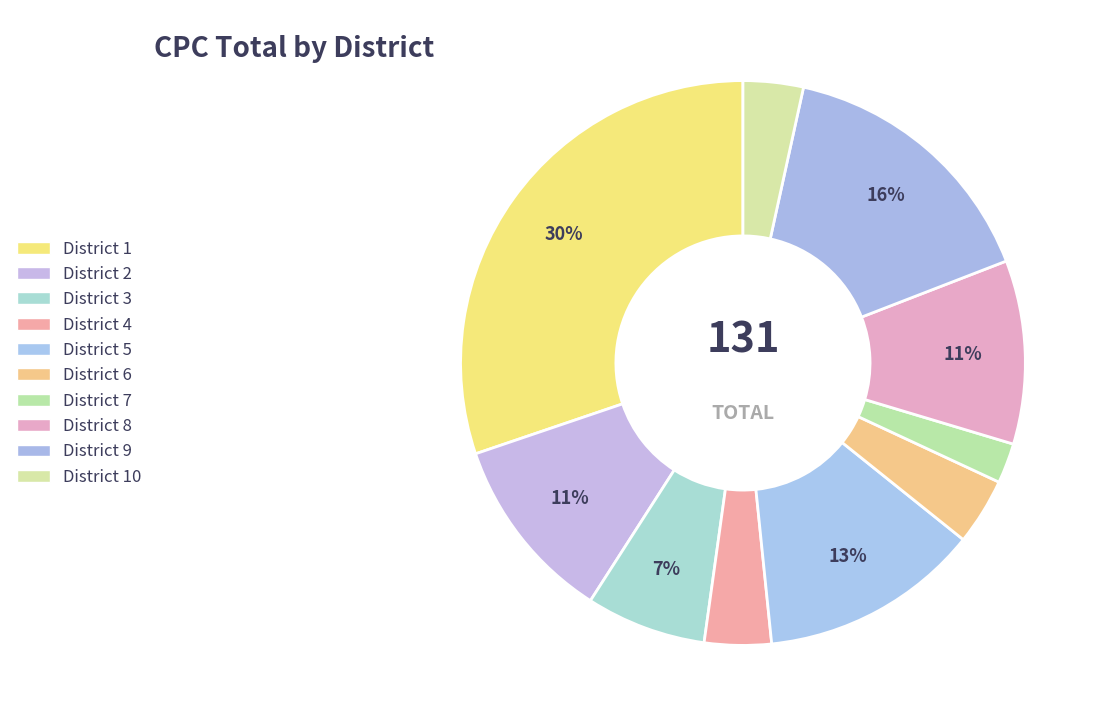

Count the number of slices in the pie.

10